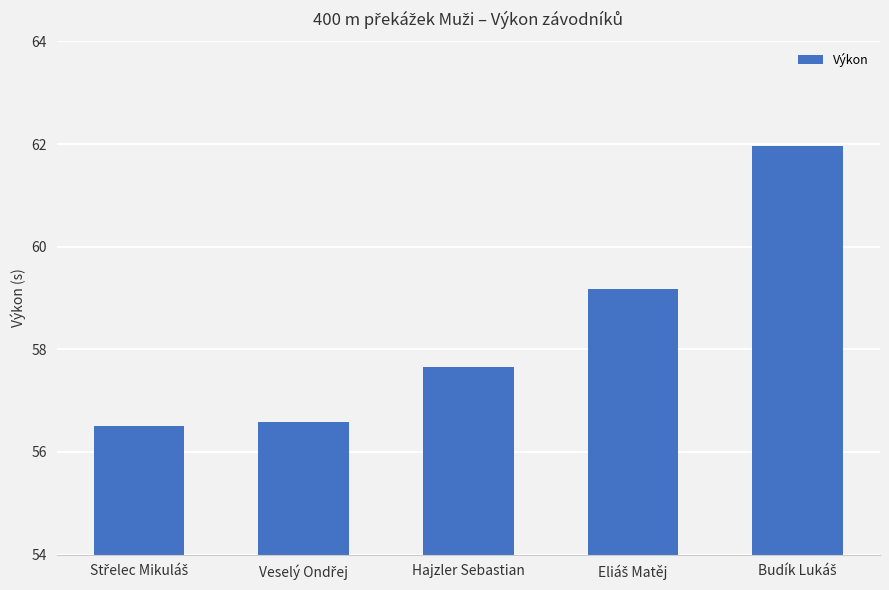

Is it true that the value at Hajzler Sebastian is 57.6?

True